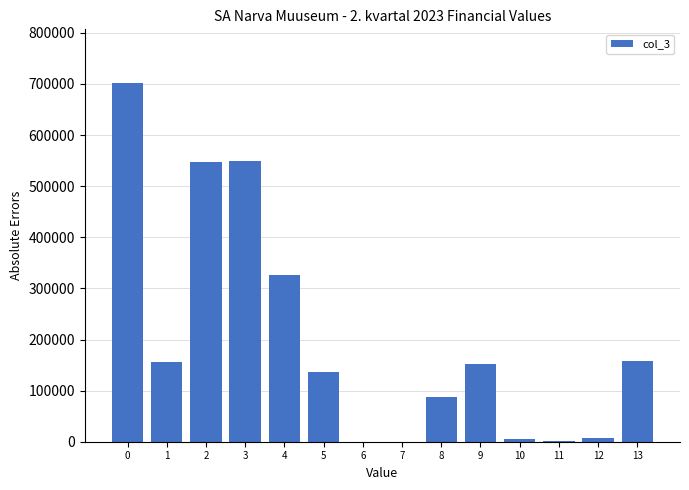

The value at 4 is 325490.0. True or false?

True